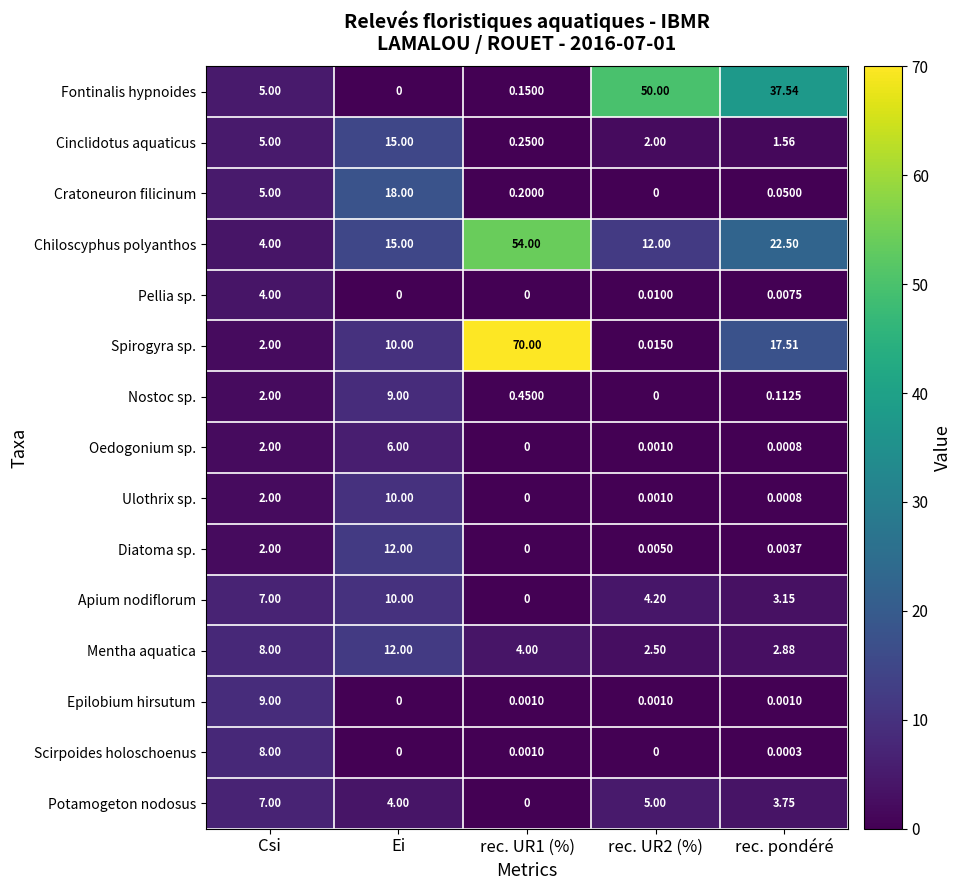

Which category has the lowest value in the Chiloscyphus polyanthos series?

Csi